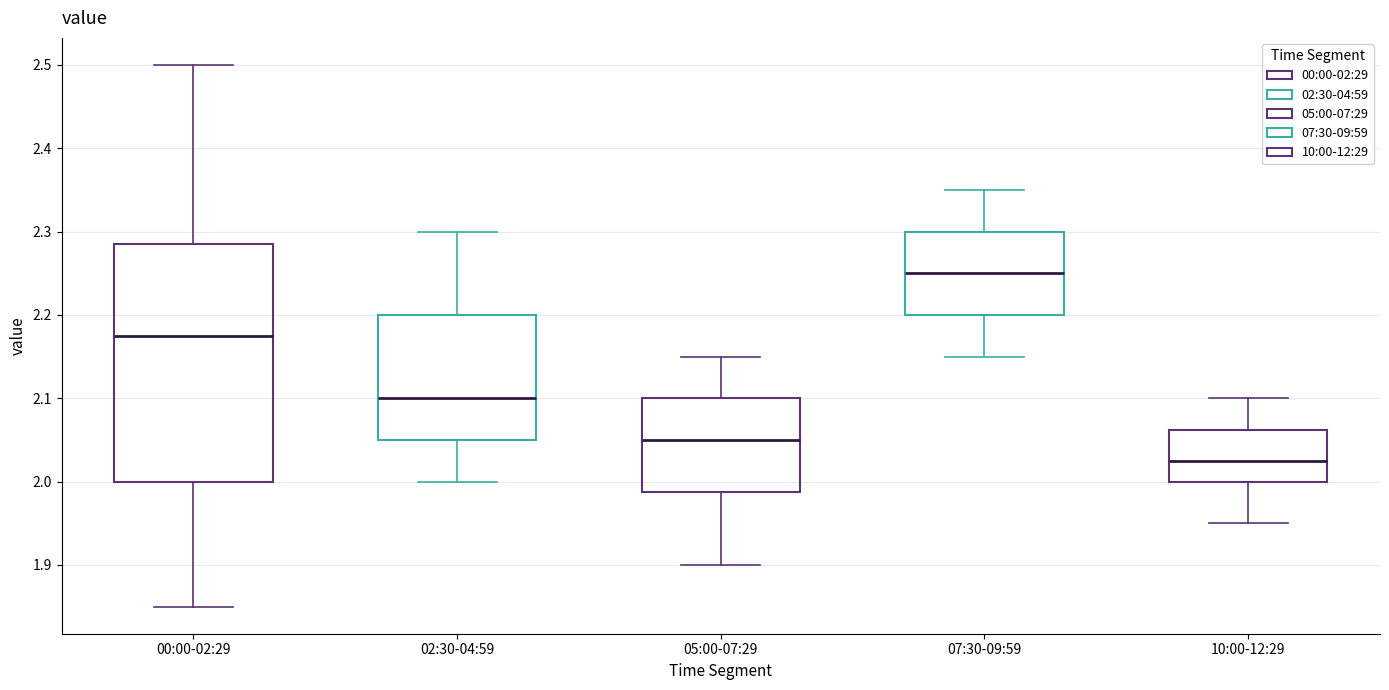

Which box's median line is the highest?

07:30-09:59